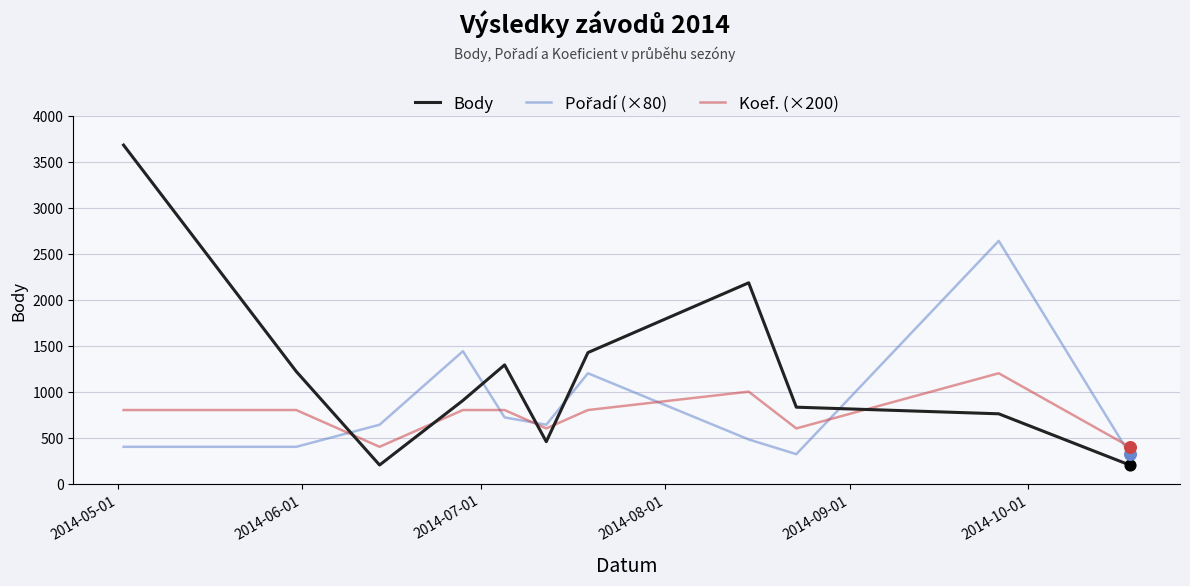

Which series has the largest range (max minus min)?

Body